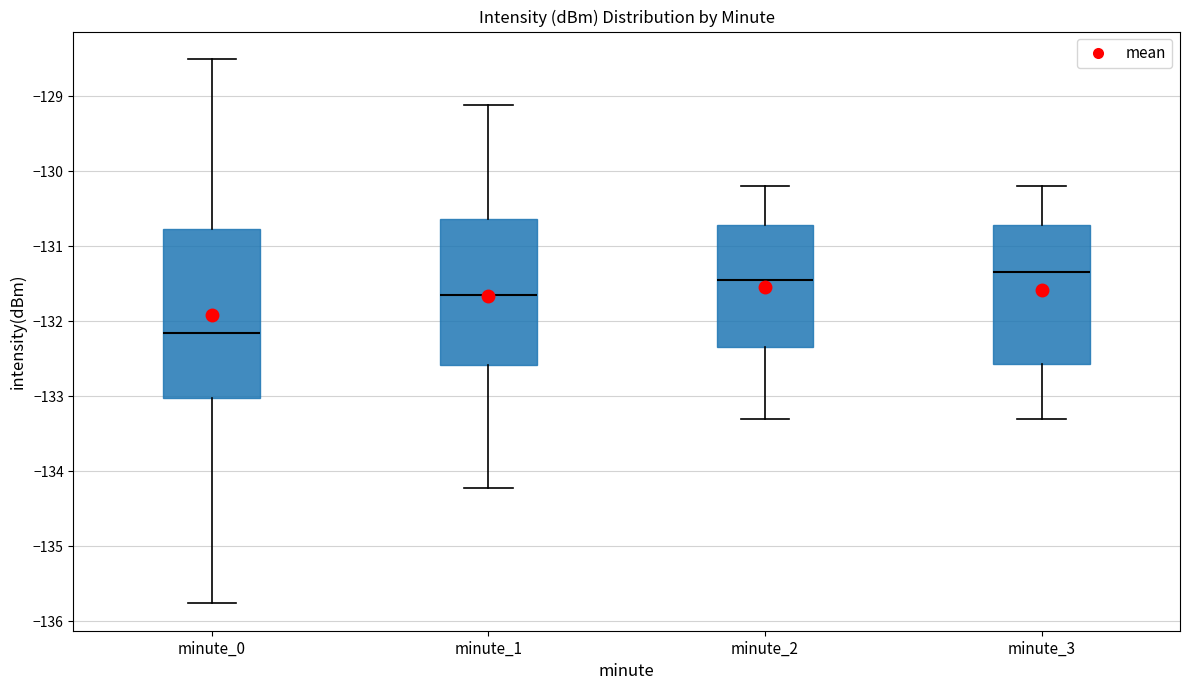

Where is the lower edge of the box for minute_1 on the y-axis? The values are not printed on the chart, so give them approximately, as read against the axis.

-132.6